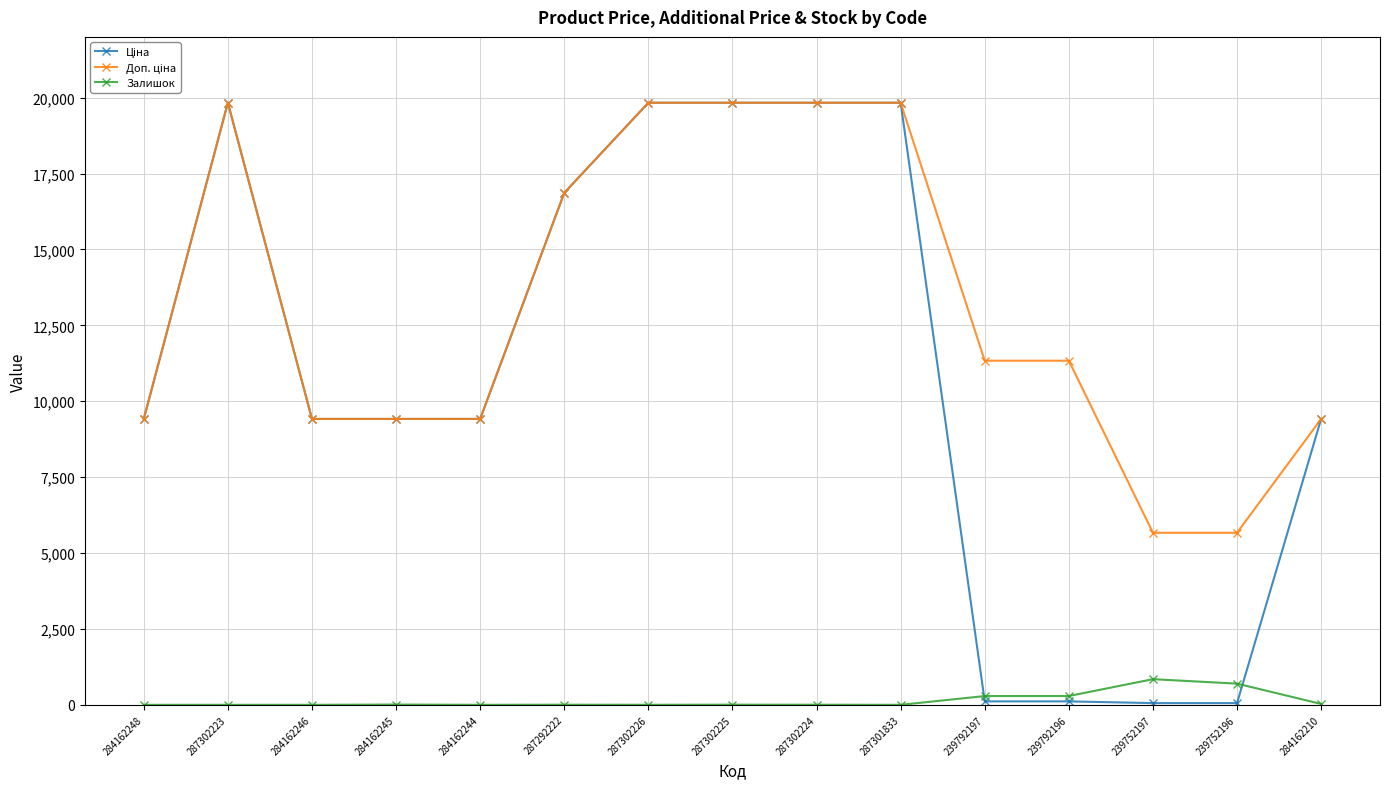

What is the greatest value displayed?

19831.1